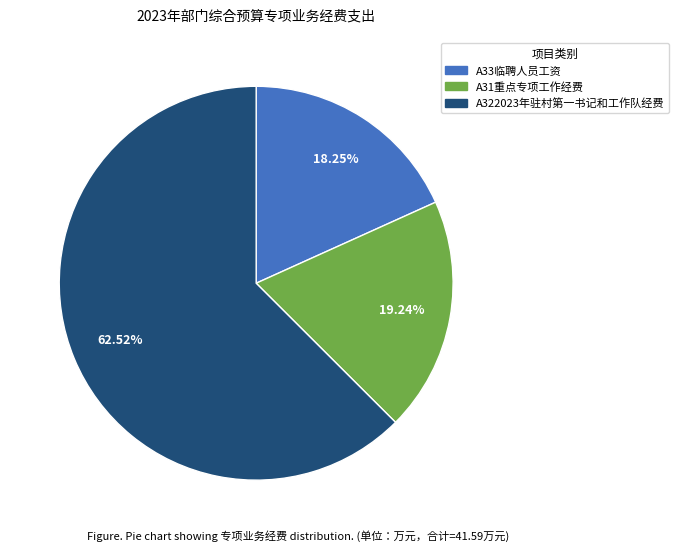

The A31重点专项工作经费 slice represents 9% of the pie. True or false?

False